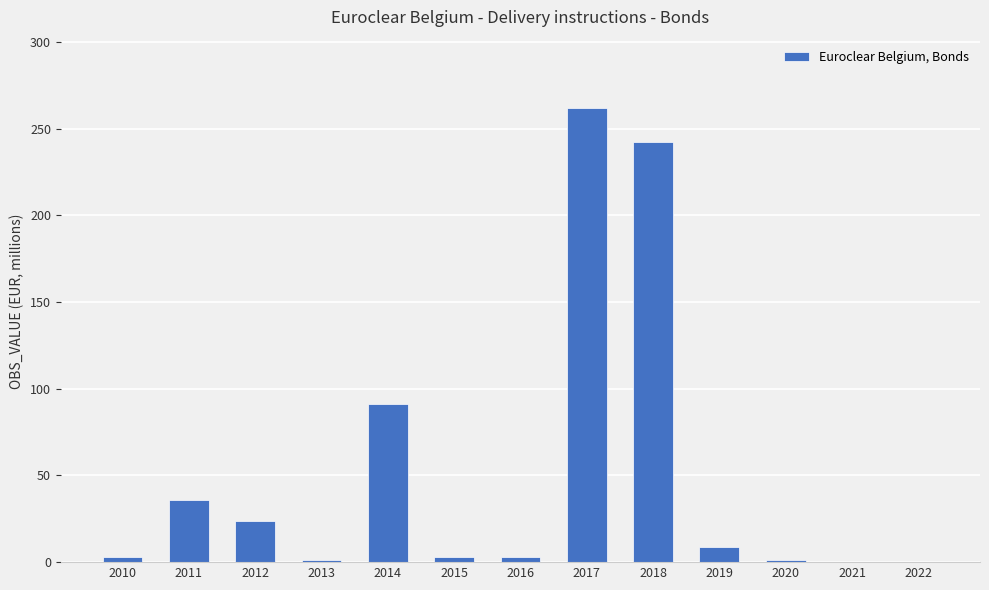

Which category has the highest value across all series?

2017